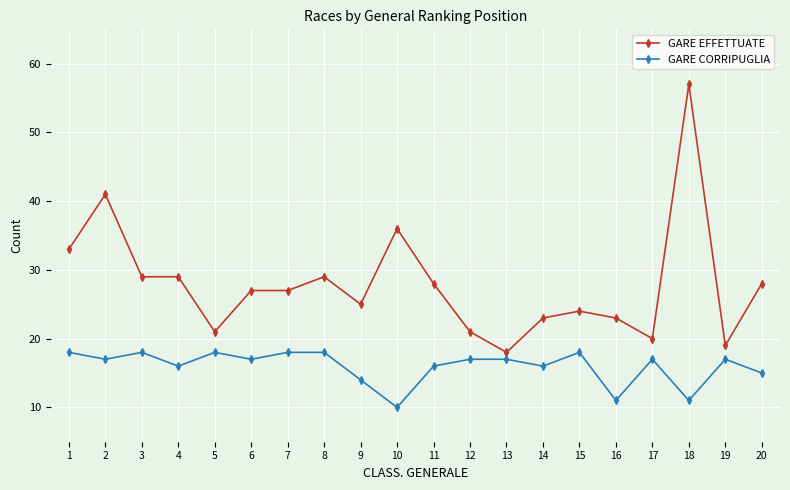

Rank the series by their maximum value, from lowest to highest.

GARE CORRIPUGLIA, GARE EFFETTUATE